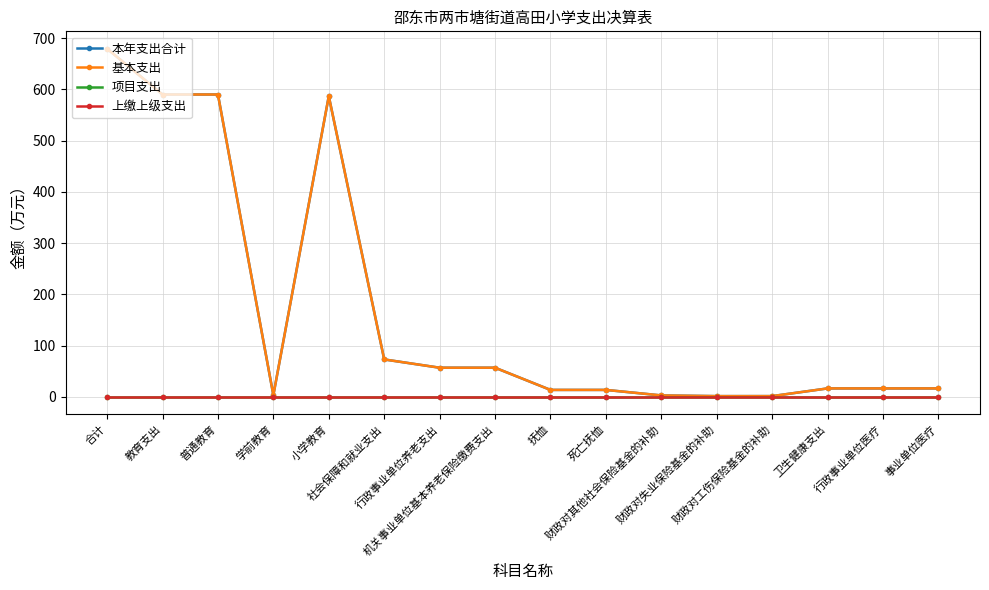

What is the label of the 15th point from the right?

教育支出